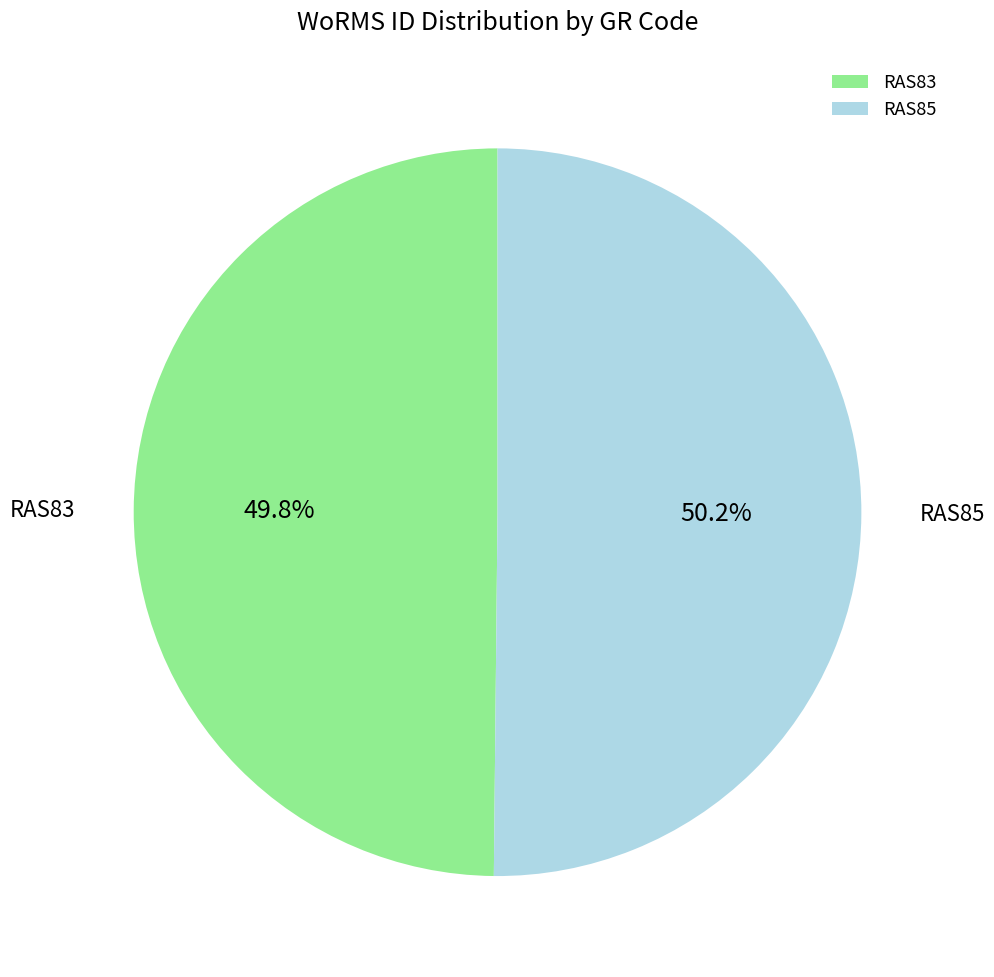

To the nearest percent, what portion does RAS83 represent?

50%